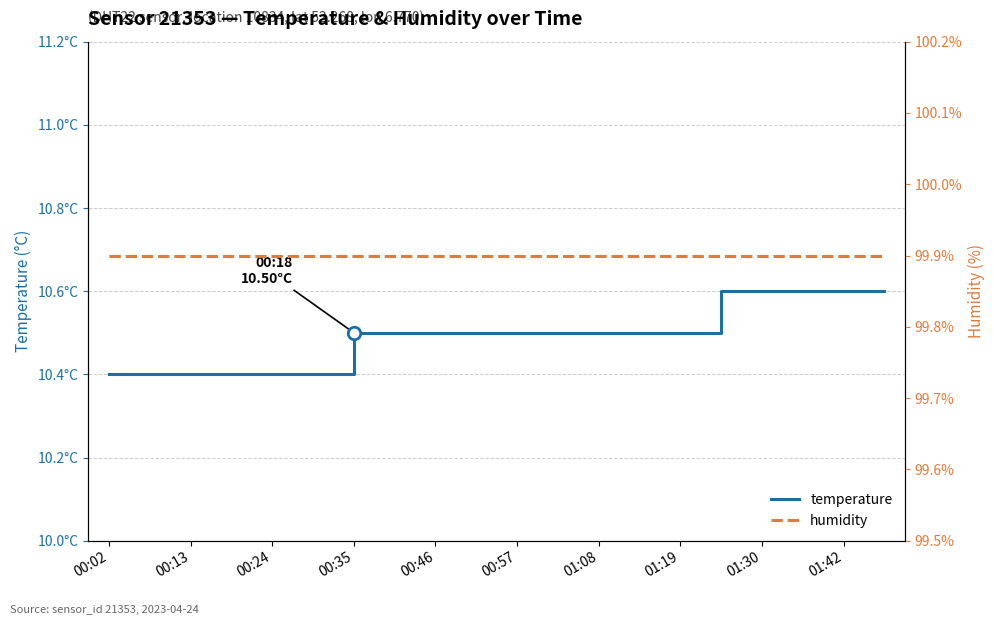

At how many categories does at least one series exceed 66?

20